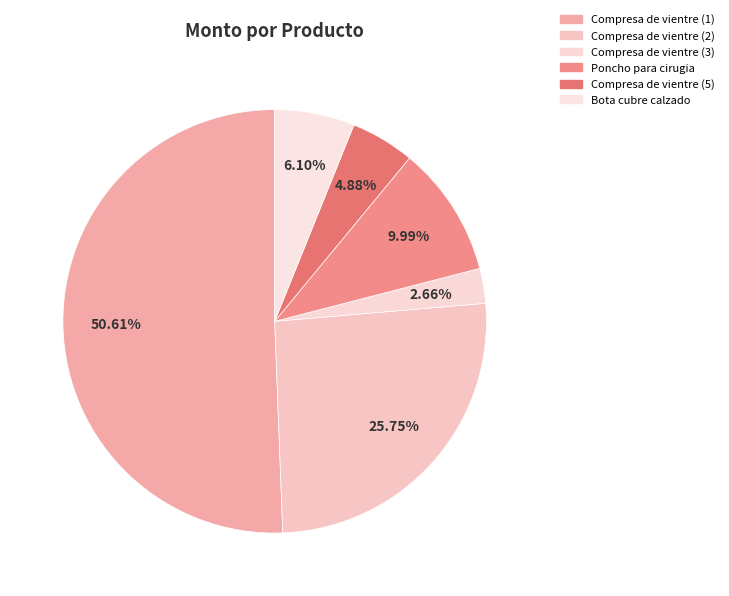

True or false: Compresa de vientre (2) accounts for 26% of the total.

True